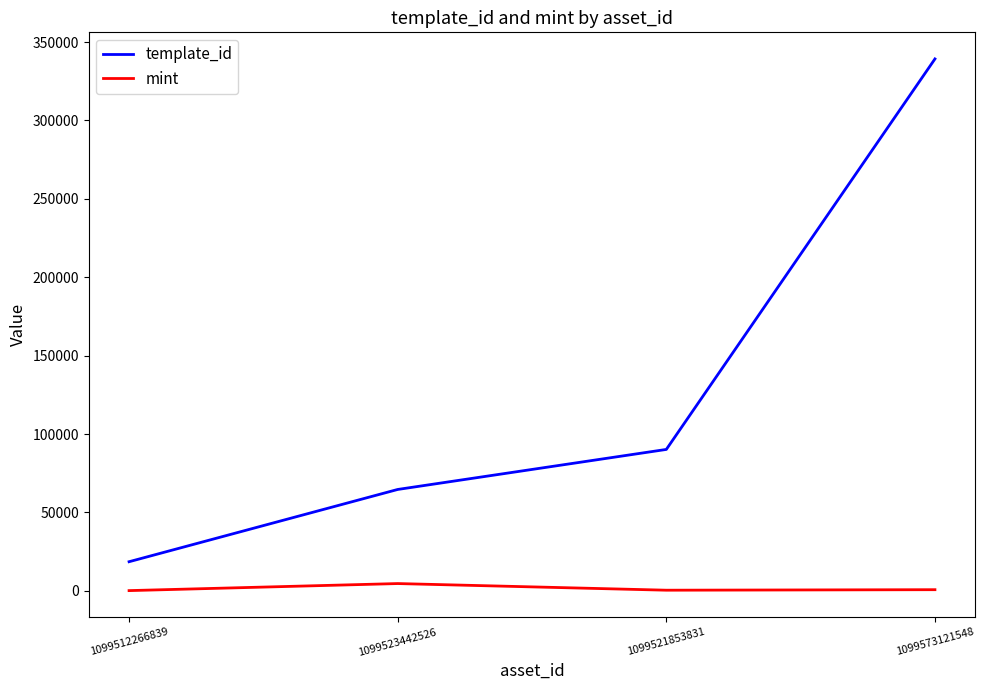

What is the difference between the maximum and minimum values in the template_id series?

320648